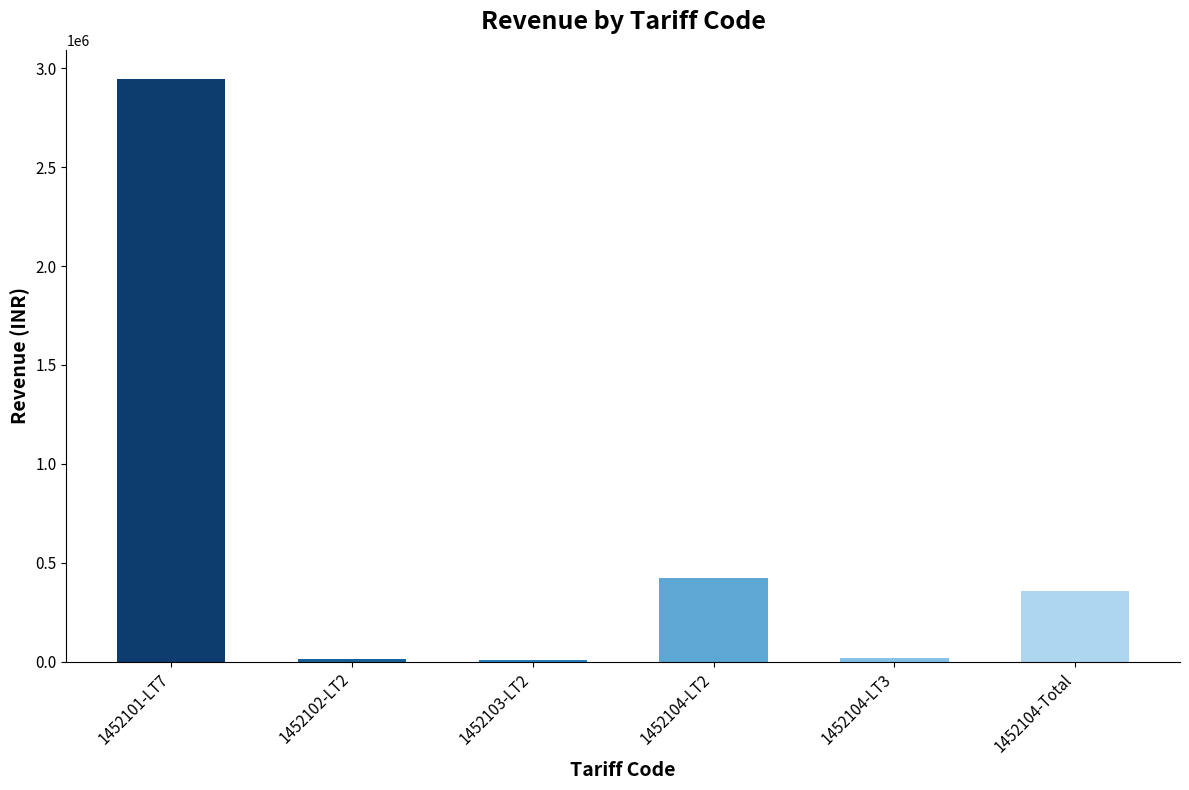

At which label is the value closest to 1478053?

1452104-LT2